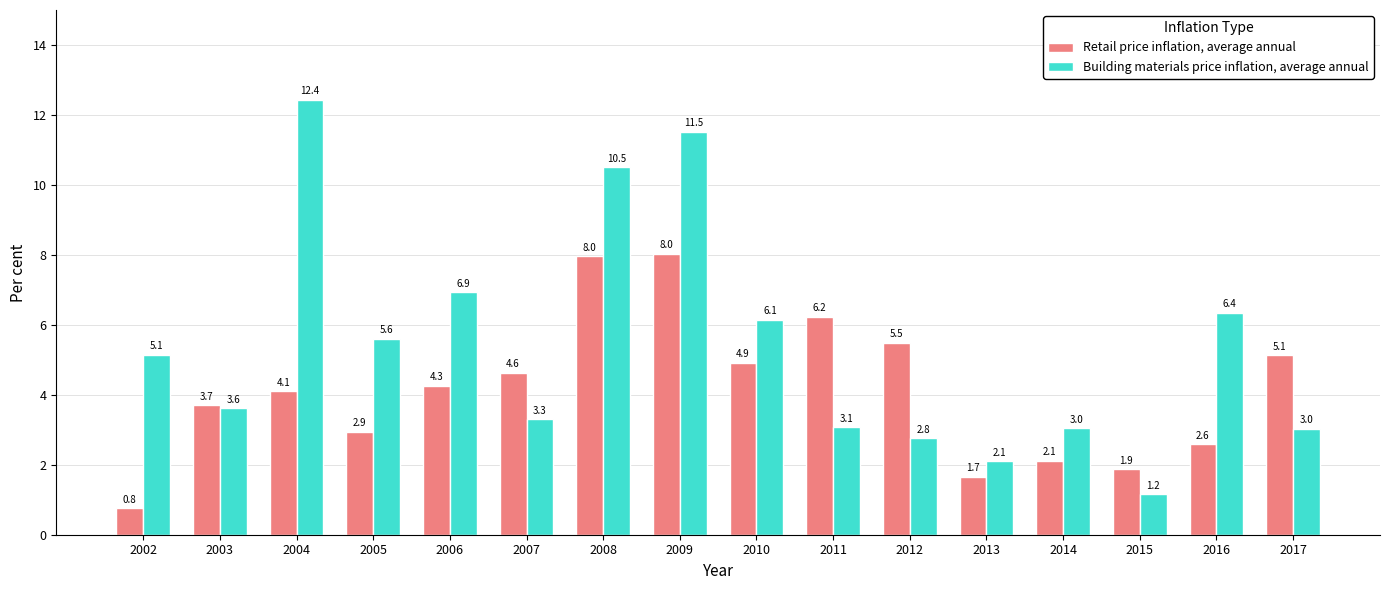

Does the chart contain any negative values?

No